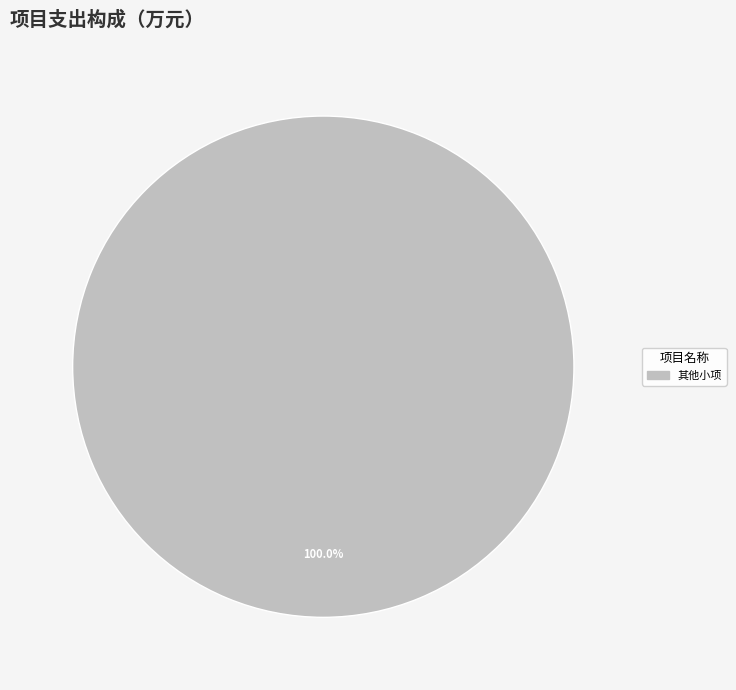

Is there any slice that represents more than half of the pie?

Yes